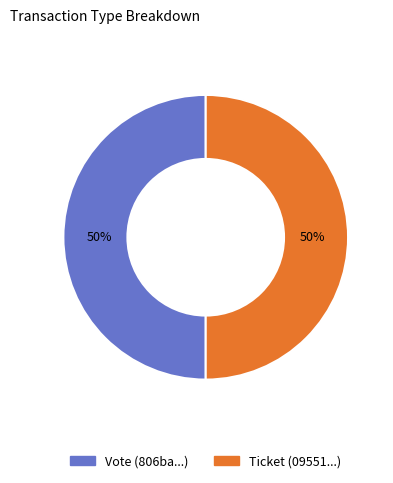

To the nearest percent, what is the average slice percentage?

50%